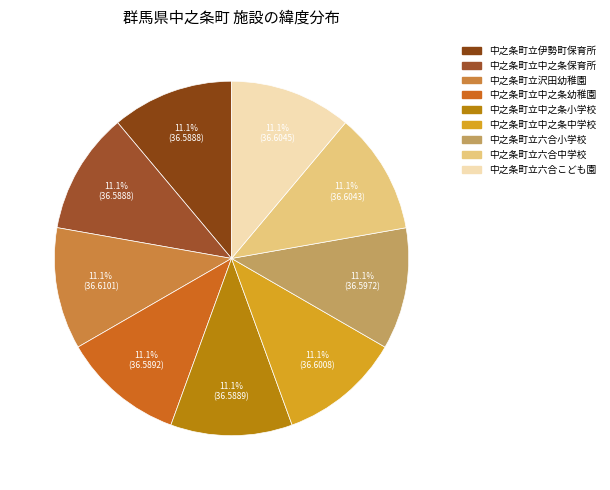

Rank the categories by value from highest to lowest.

中之条町立沢田幼稚園, 中之条町立六合こども園, 中之条町立六合中学校, 中之条町立中之条中学校, 中之条町立六合小学校, 中之条町立中之条幼稚園, 中之条町立中之条小学校, 中之条町立伊勢町保育所, 中之条町立中之条保育所